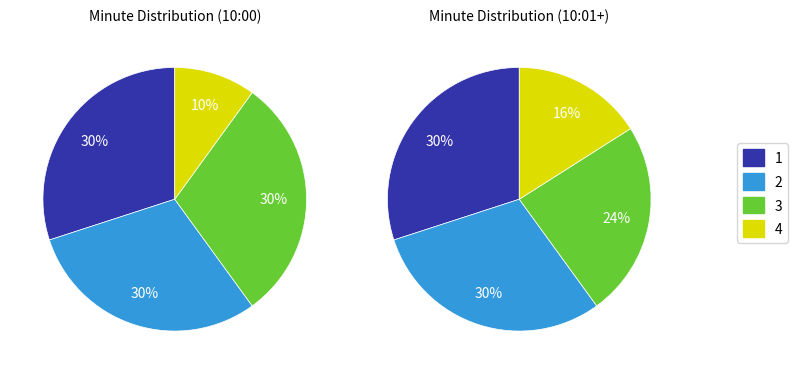

To the nearest percent, what is the combined percentage of minute_1 and minute_0?

60%